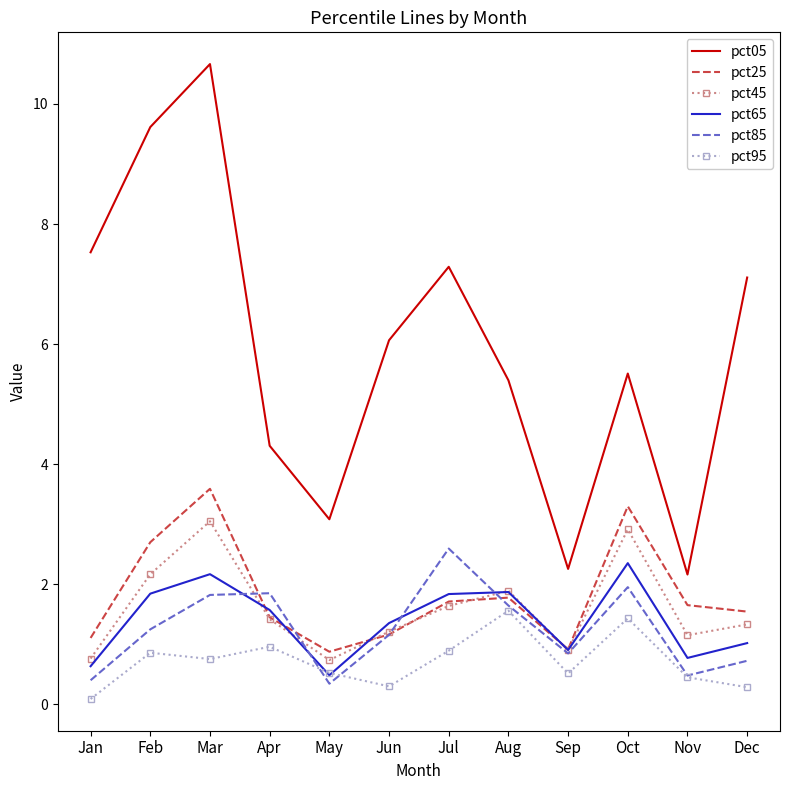

In pct85, how many points are higher than both neighbors (excluding endpoints)?

3